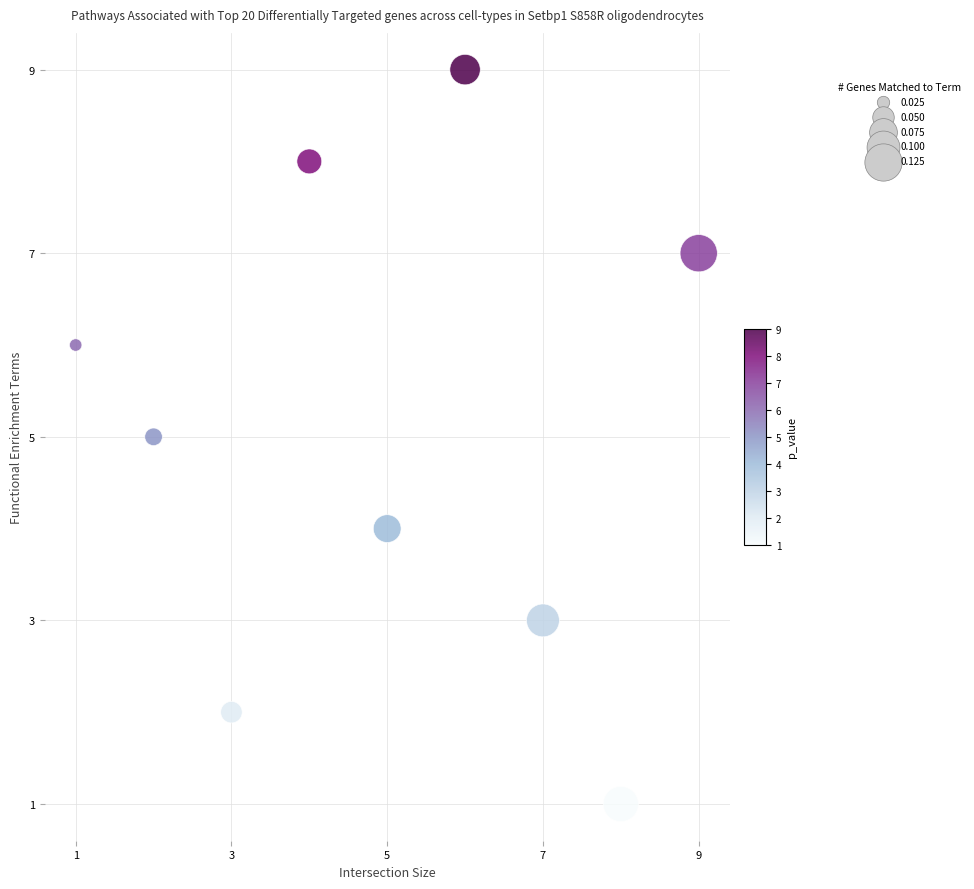

What is the range of Y values (max minus min)?

8